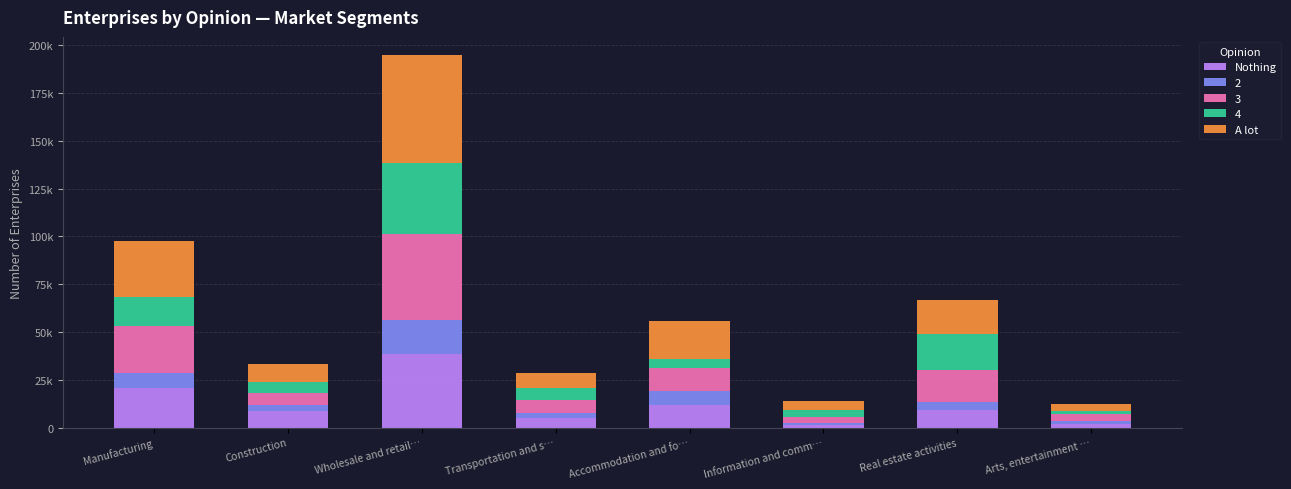

What are all the series names shown in the legend?

Nothing, 2, 3, 4, A lot